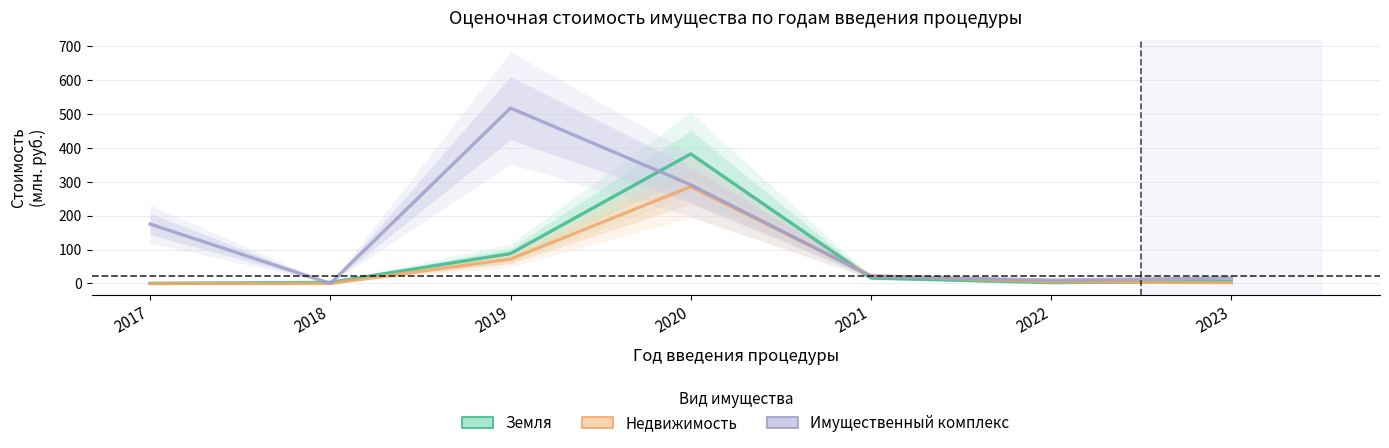

At which category is the sum across all series the highest?

2020